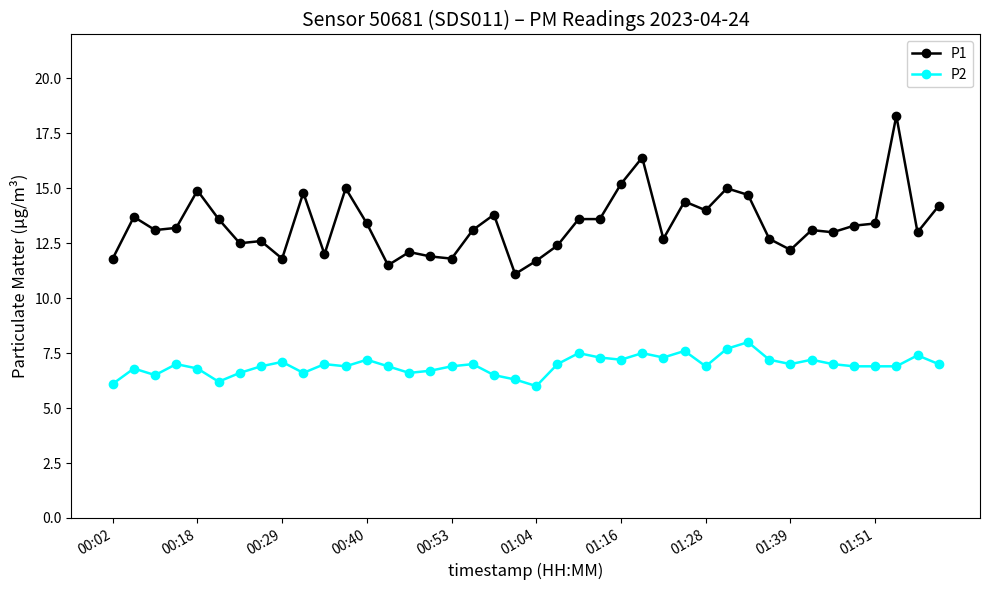

True or false: P1 and P2 intersect in this chart.

False